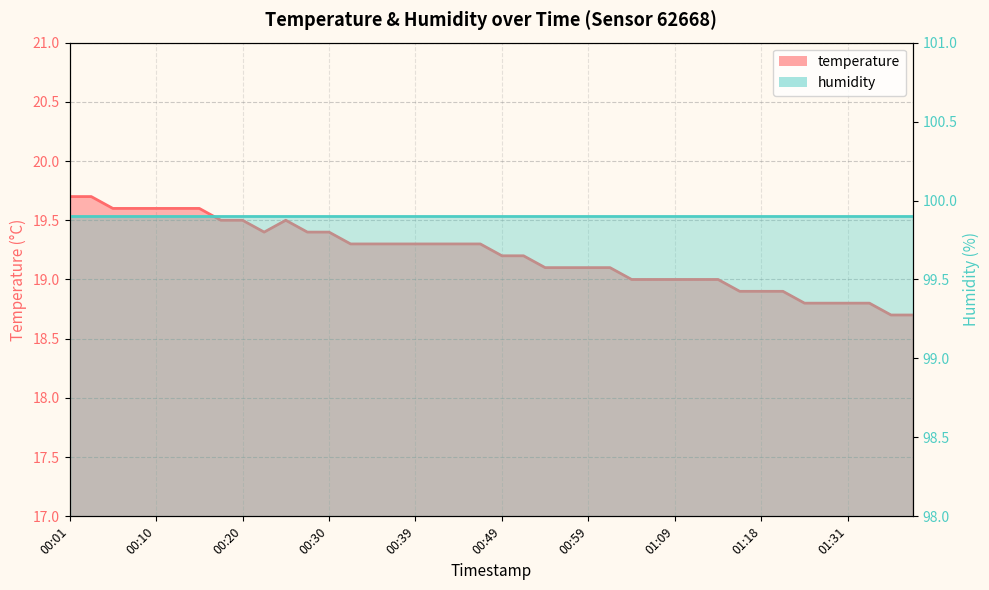

What is the minimum value shown in the chart?

18.7